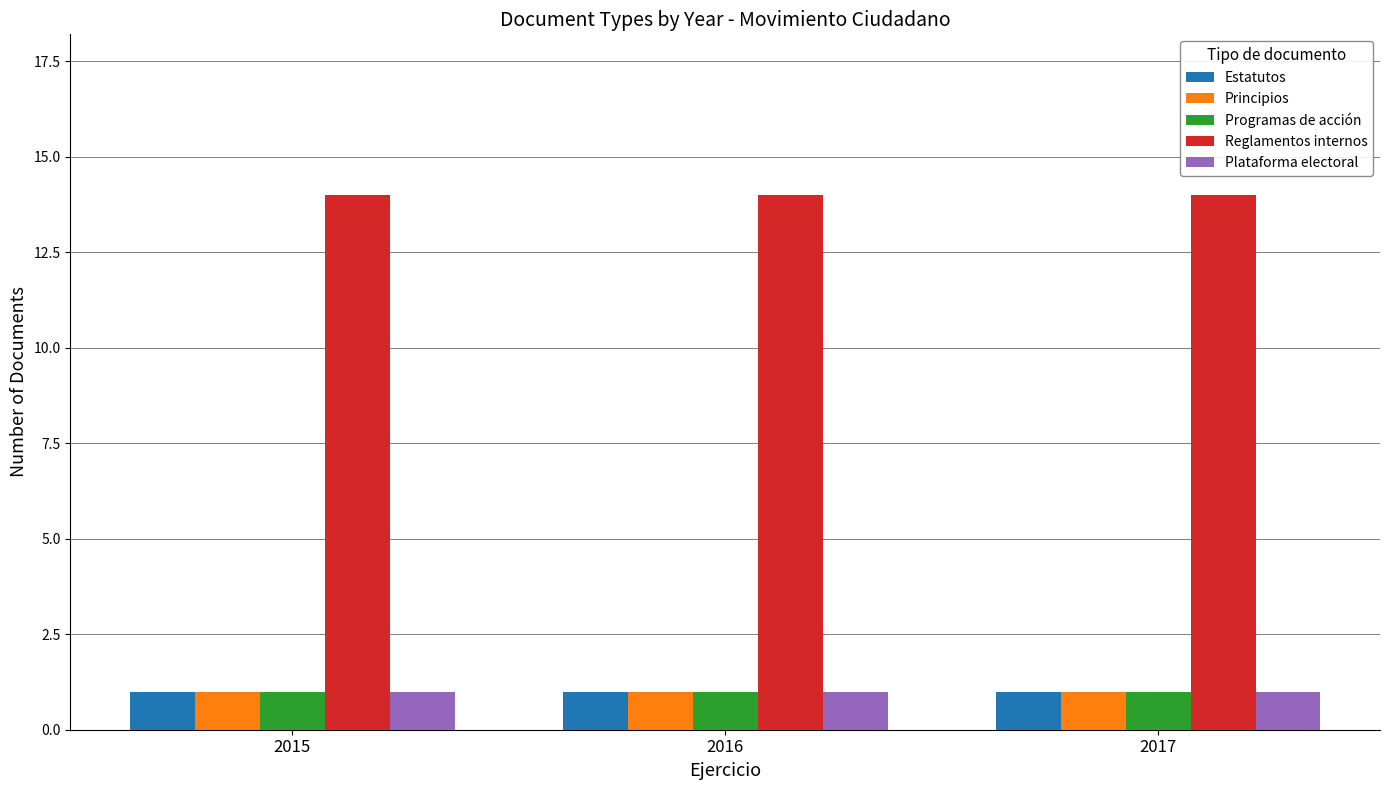

Is the value of Reglamentos internos at 2016 greater than the value of Plataforma electoral at 2015?

Yes